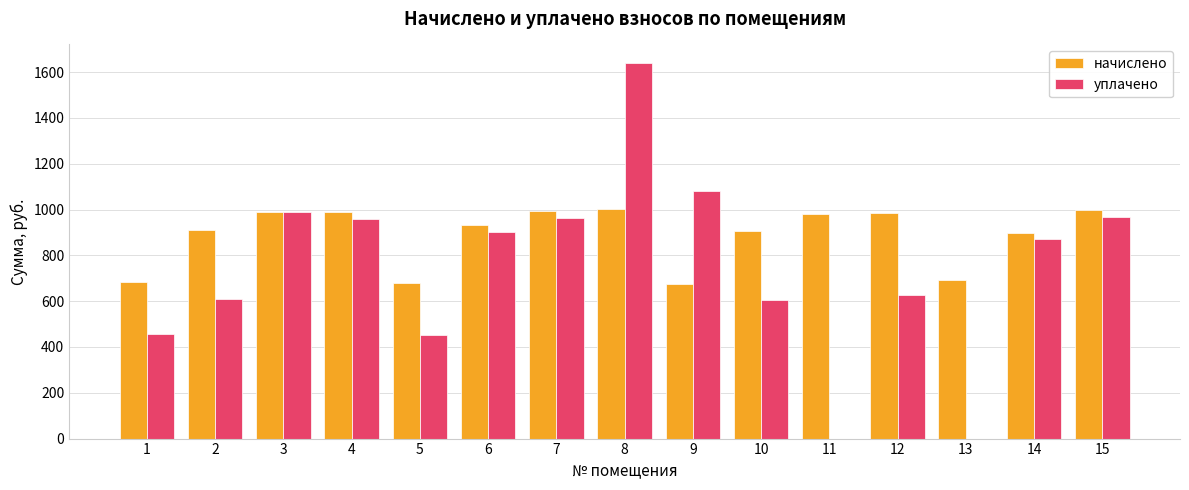

At which category is the sum across all series the highest?

8